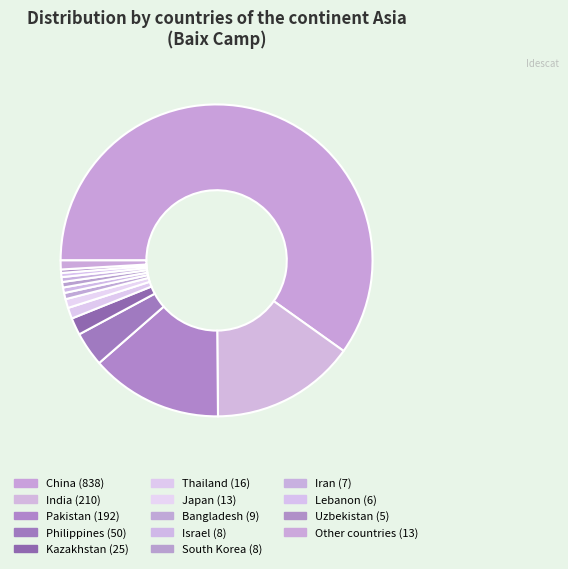

How many slices are in this pie chart?

14